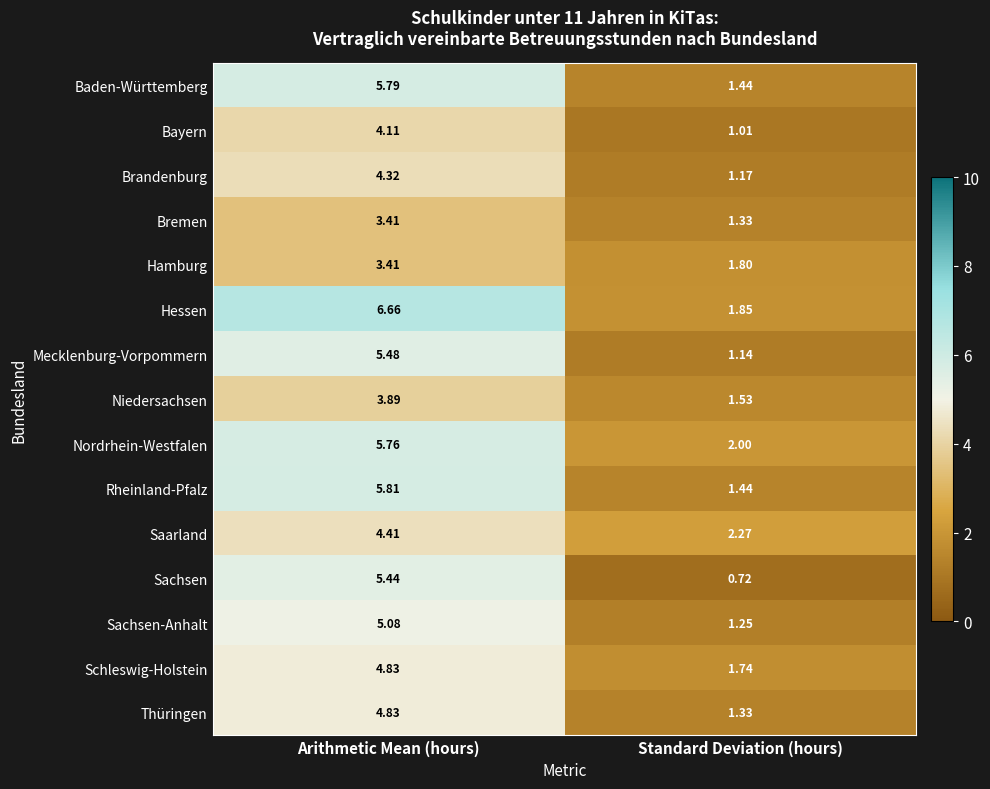

What is the total value across all series at Arithmetic Mean (hours)?

73.2